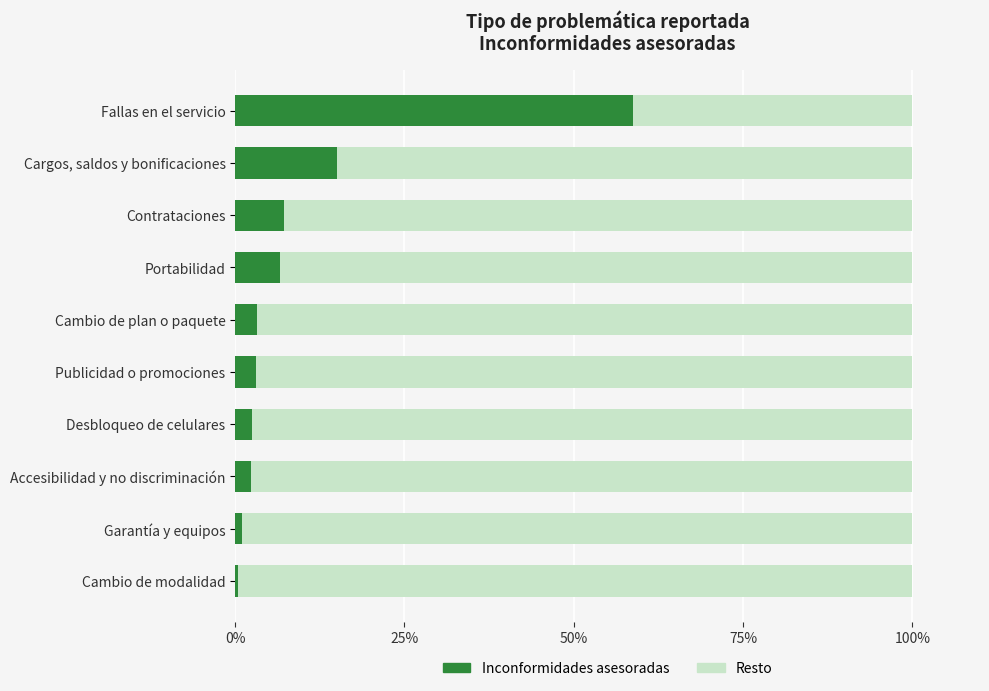

Reading right to left, extract all data points from this chart.

0.5	0.9	2.3	2.5	3.1	3.3	6.5	7.3	15.0	58.7